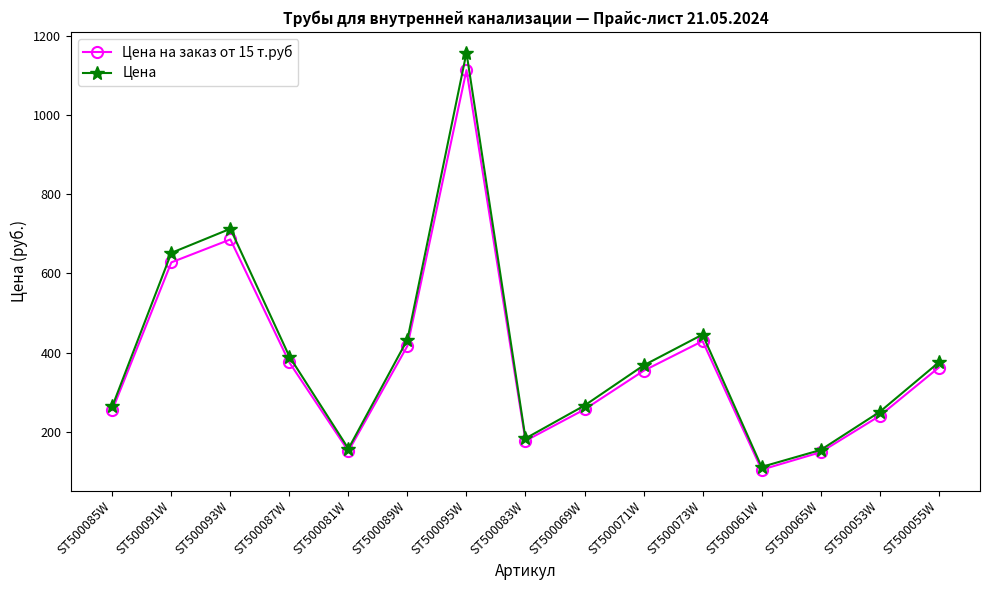

What are all the series names shown in the legend?

Цена на заказ от 15 т.руб, Цена